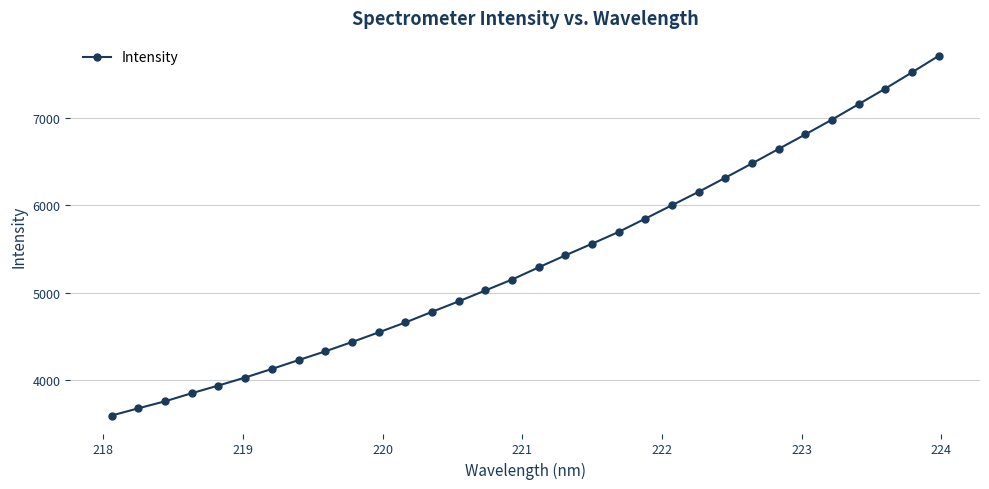

What is the minimum value shown in the chart?

3596.3